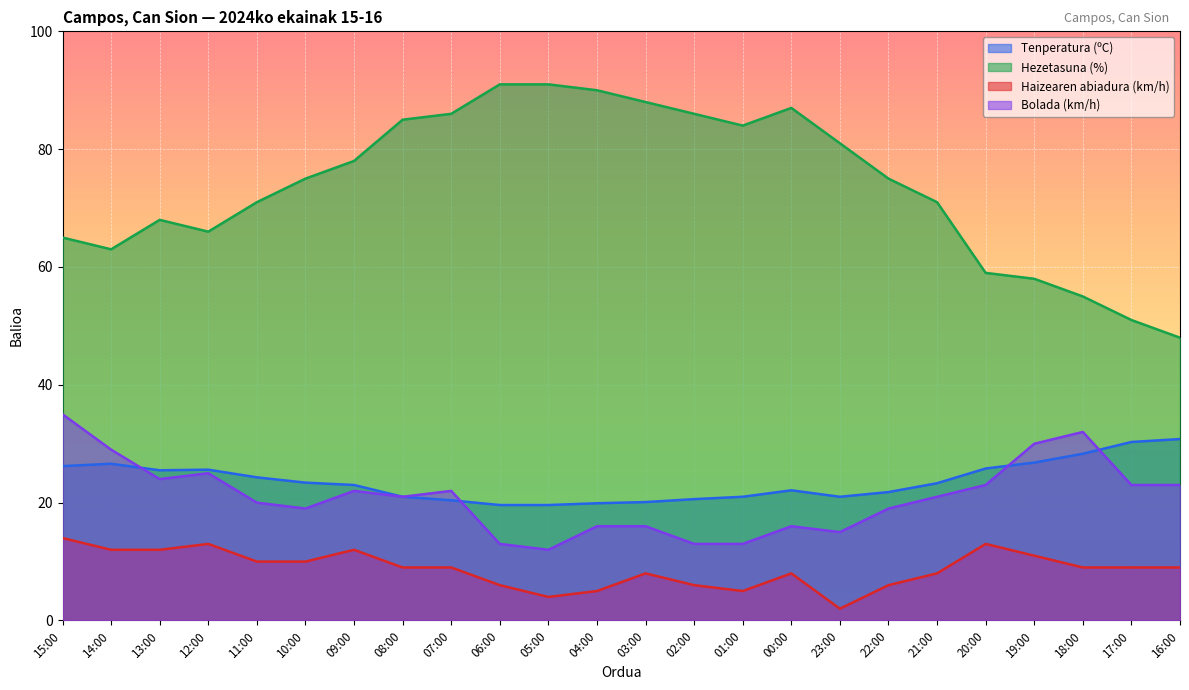

True or false: Tenperatura (ºC) and Hezetasuna (%) intersect in this chart.

False